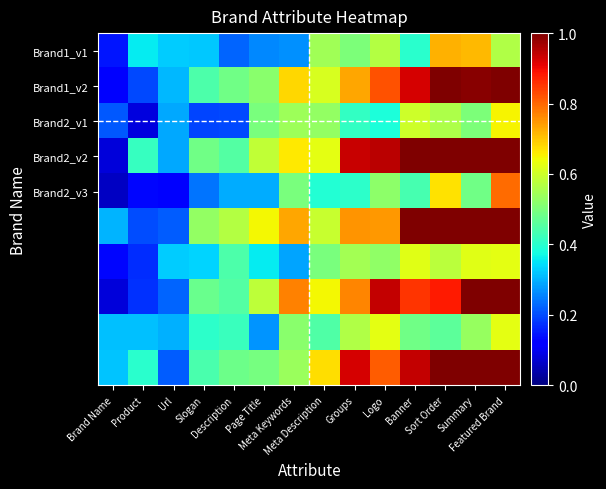

What is the greatest value displayed?

1.0